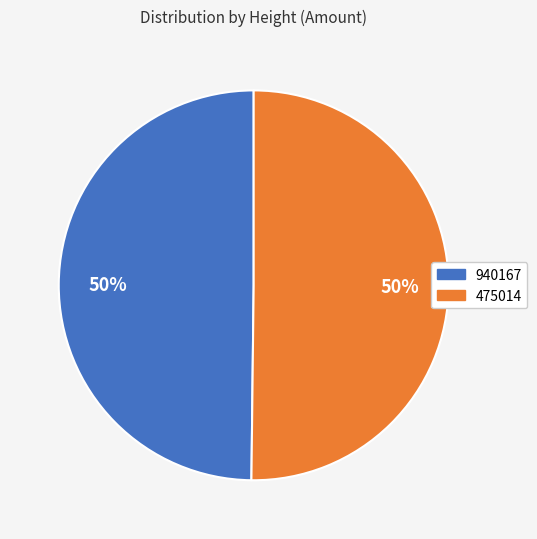

How many segments does this pie chart have?

2